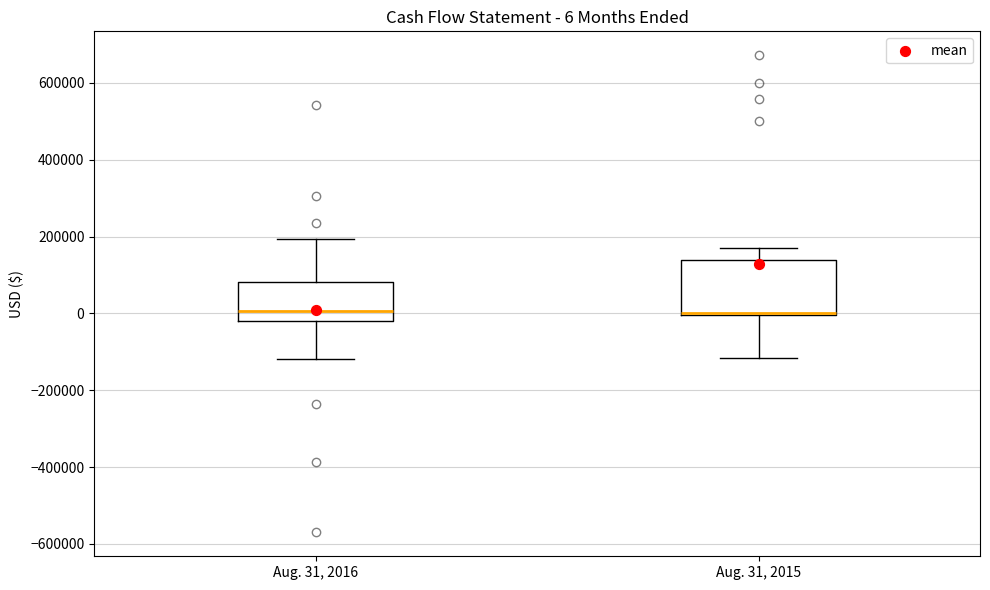

Comparing the boxes themselves (not the whiskers), which one is the tallest?

Aug. 31, 2015